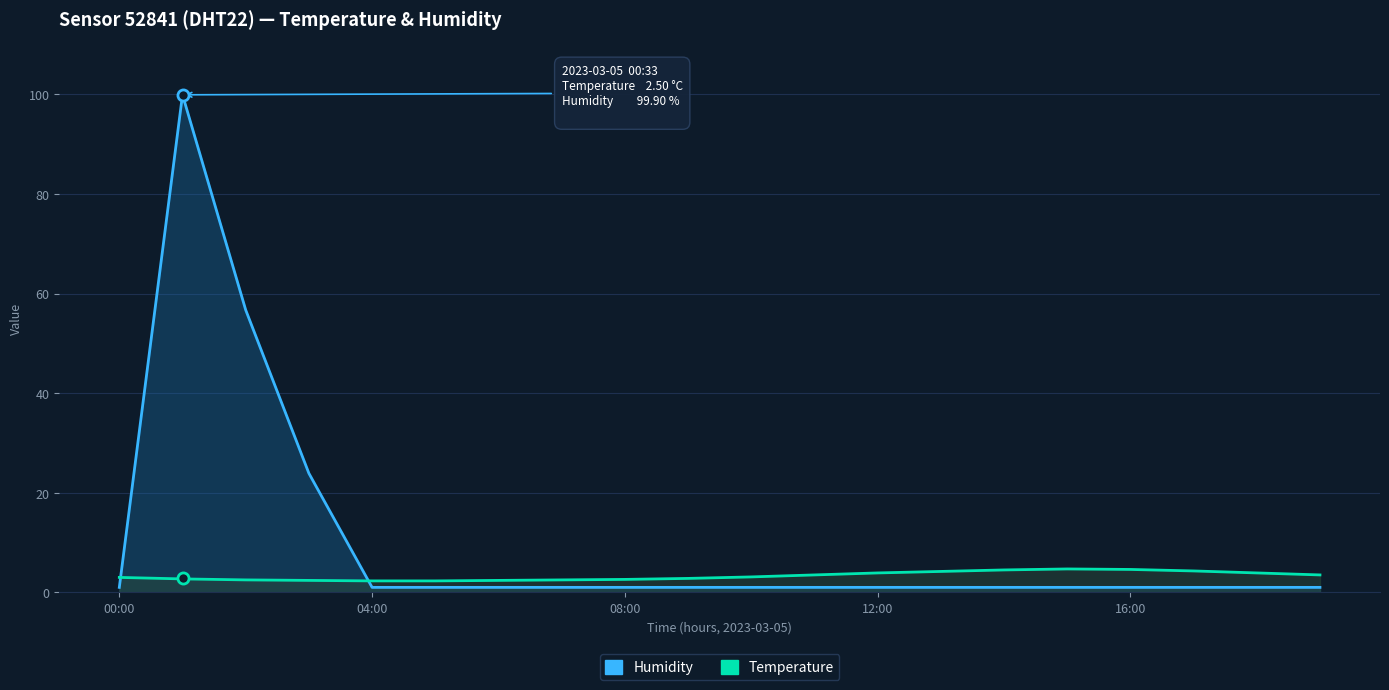

What is the spread (max minus min) of values at 10?

2.1